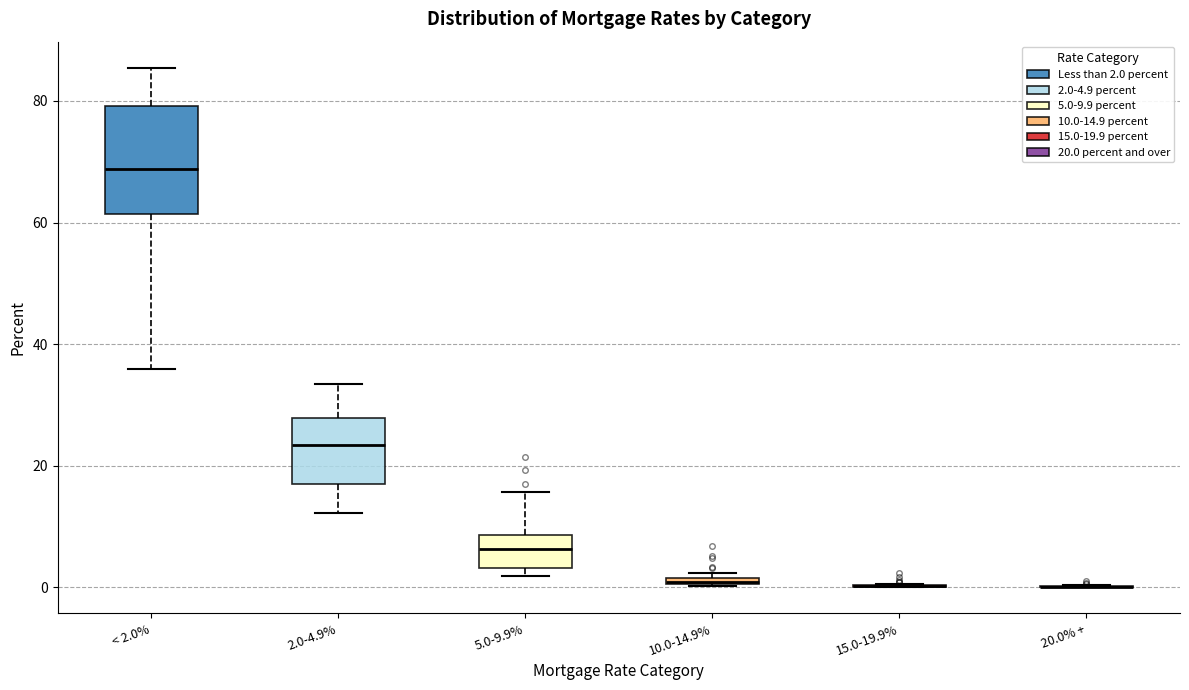

Comparing the boxes themselves (not the whiskers), which one is the tallest?

< 2.0%